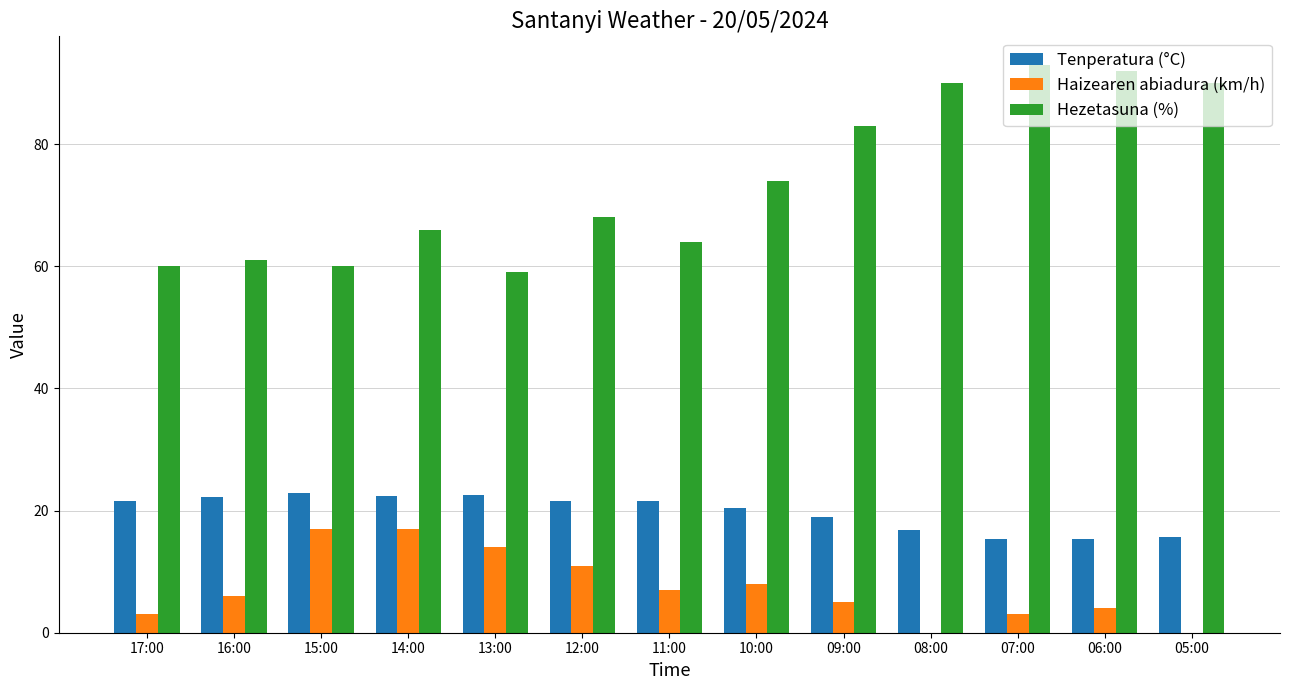

Which series changed the most between 16:00 and 09:00?

Hezetasuna (%)